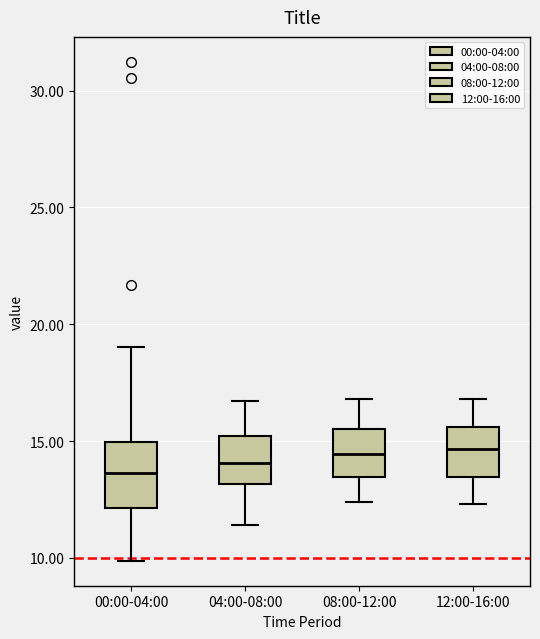

Which box is the tallest, from its lower edge to its upper edge?

00:00-04:00